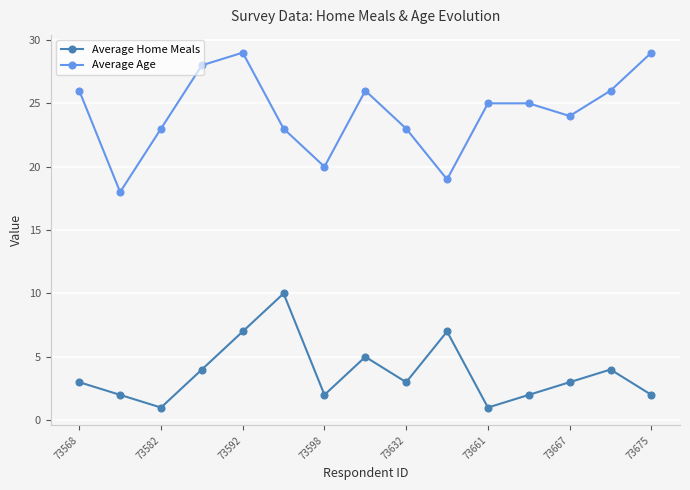

In Average Age, how many points are lower than both neighbors (excluding endpoints)?

4